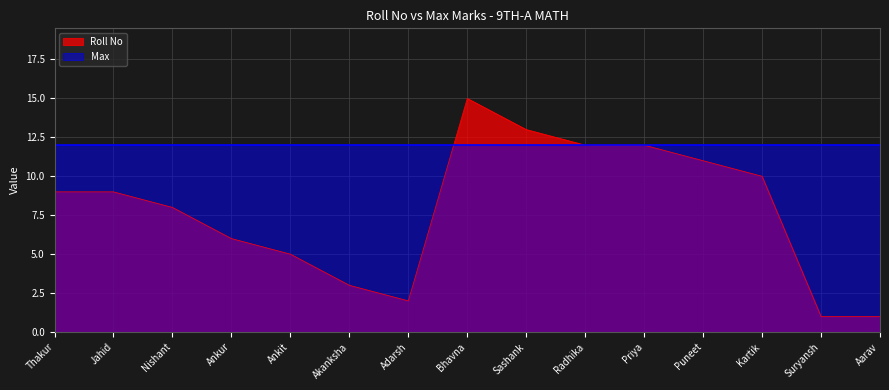

Rank the series by their maximum value, from highest to lowest.

Roll No, Max